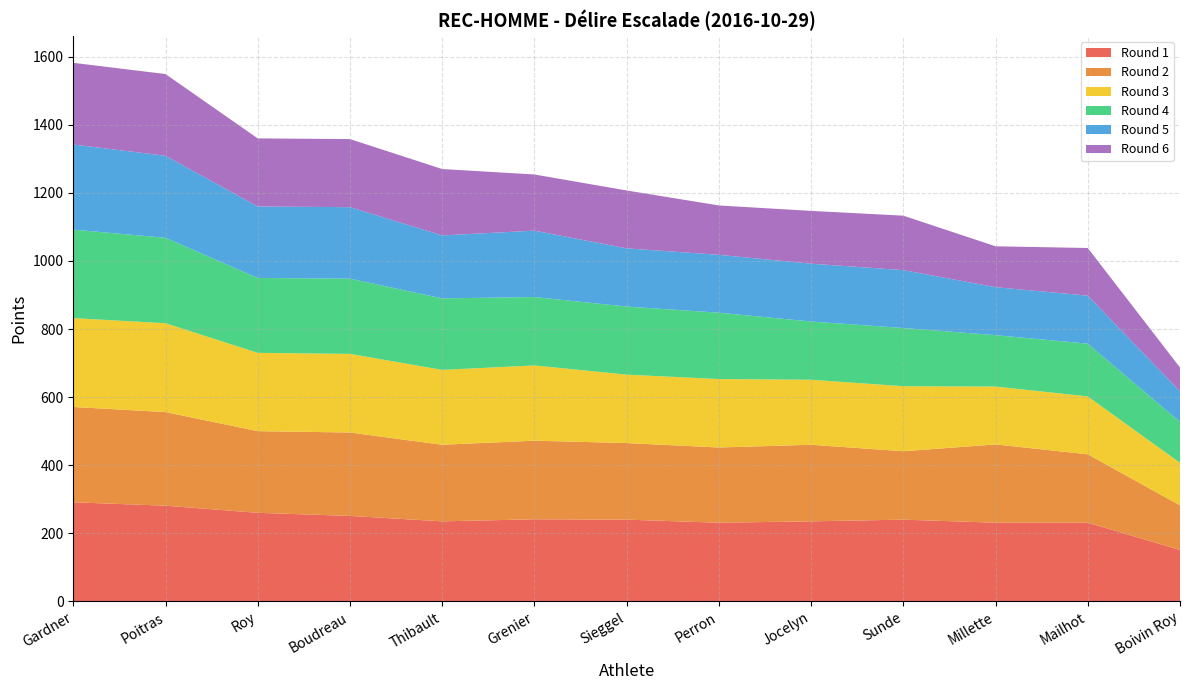

Reading left to right, what are all the values shown in this chart?

Round 1: Gardner=291	Poitras=281	Roy=260	Boudreau=251	Thibault=235	Grenier=241	Sieggel=240	Perron=231	Jocelyn=235	Sunde=240	Millette=231	Mailhot=231	Boivin Roy=151
Round 2: Gardner=280	Poitras=275	Roy=240	Boudreau=245	Thibault=225	Grenier=231	Sieggel=225	Perron=221	Jocelyn=225	Sunde=201	Millette=230	Mailhot=201	Boivin Roy=131
Round 3: Gardner=261	Poitras=261	Roy=230	Boudreau=231	Thibault=220	Grenier=221	Sieggel=201	Perron=201	Jocelyn=191	Sunde=191	Millette=170	Mailhot=170	Boivin Roy=125
Round 4: Gardner=260	Poitras=251	Roy=220	Boudreau=221	Thibault=210	Grenier=201	Sieggel=200	Perron=195	Jocelyn=171	Sunde=171	Millette=151	Mailhot=155	Boivin Roy=120
Round 5: Gardner=250	Poitras=241	Roy=210	Boudreau=210	Thibault=185	Grenier=195	Sieggel=171	Perron=170	Jocelyn=170	Sunde=170	Millette=141	Mailhot=141	Boivin Roy=90
Round 6: Gardner=240	Poitras=240	Roy=200	Boudreau=200	Thibault=195	Grenier=165	Sieggel=170	Perron=145	Jocelyn=155	Sunde=160	Millette=120	Mailhot=140	Boivin Roy=70